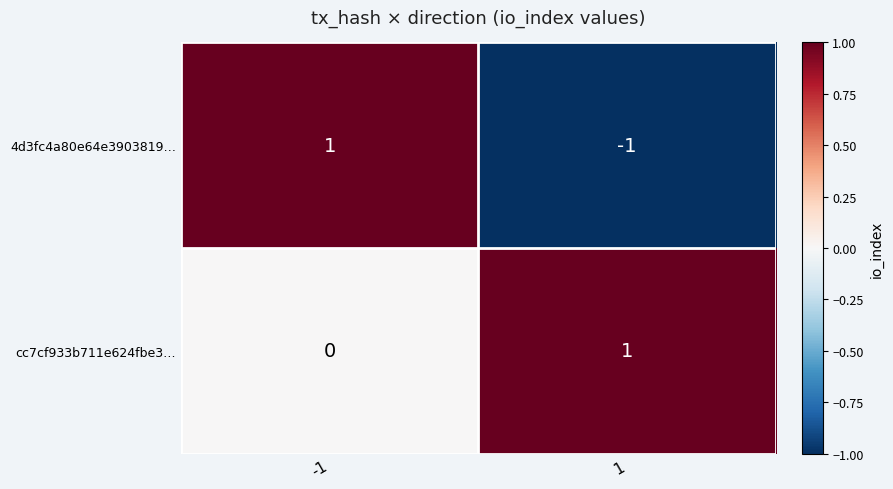

True or false: cc7cf933b711e624fbe3… has a value of 1 at 1.

True